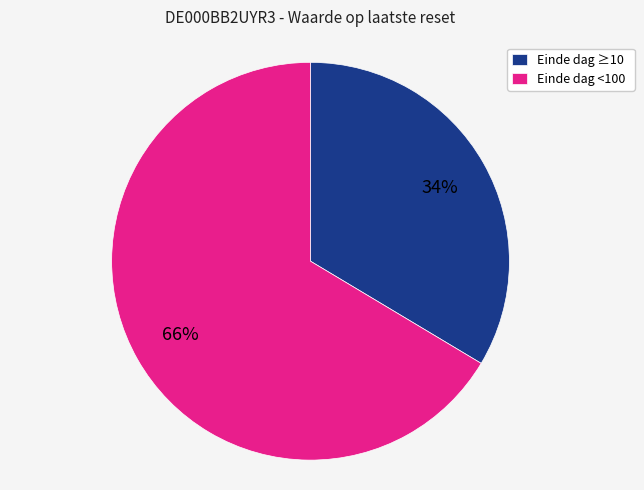

Combined, do Einde dag <100 and Einde dag ≥10 account for over 50%?

Yes